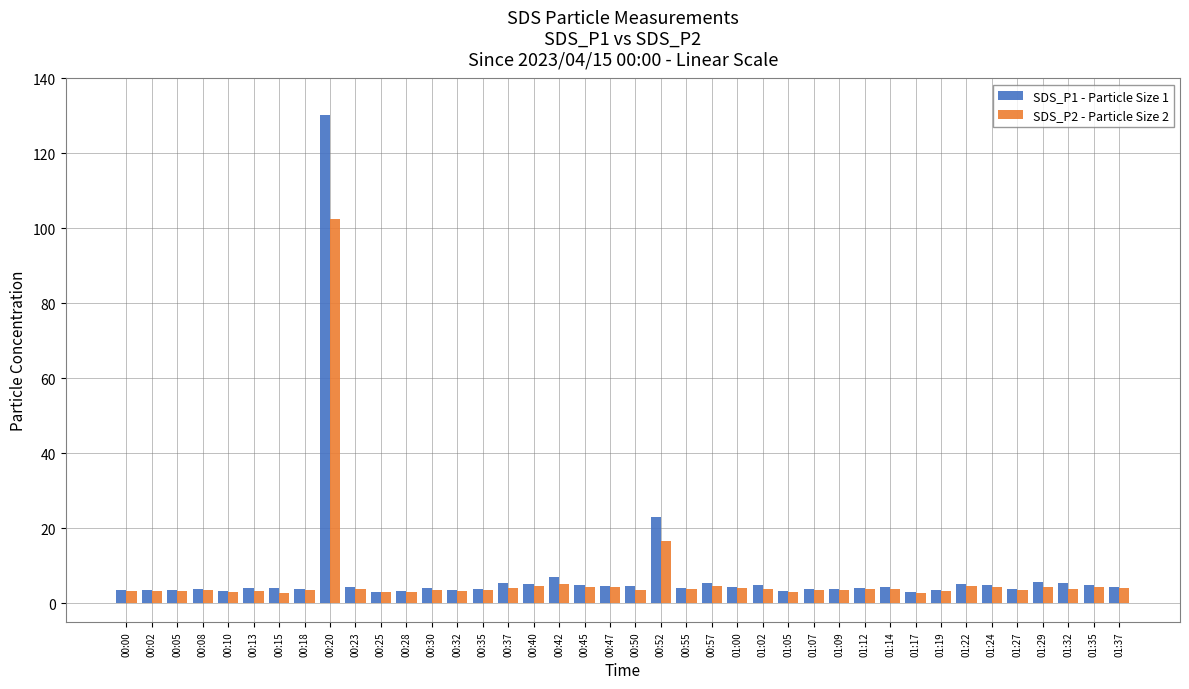

What is the spread (max minus min) of values at 00:42?

2.1